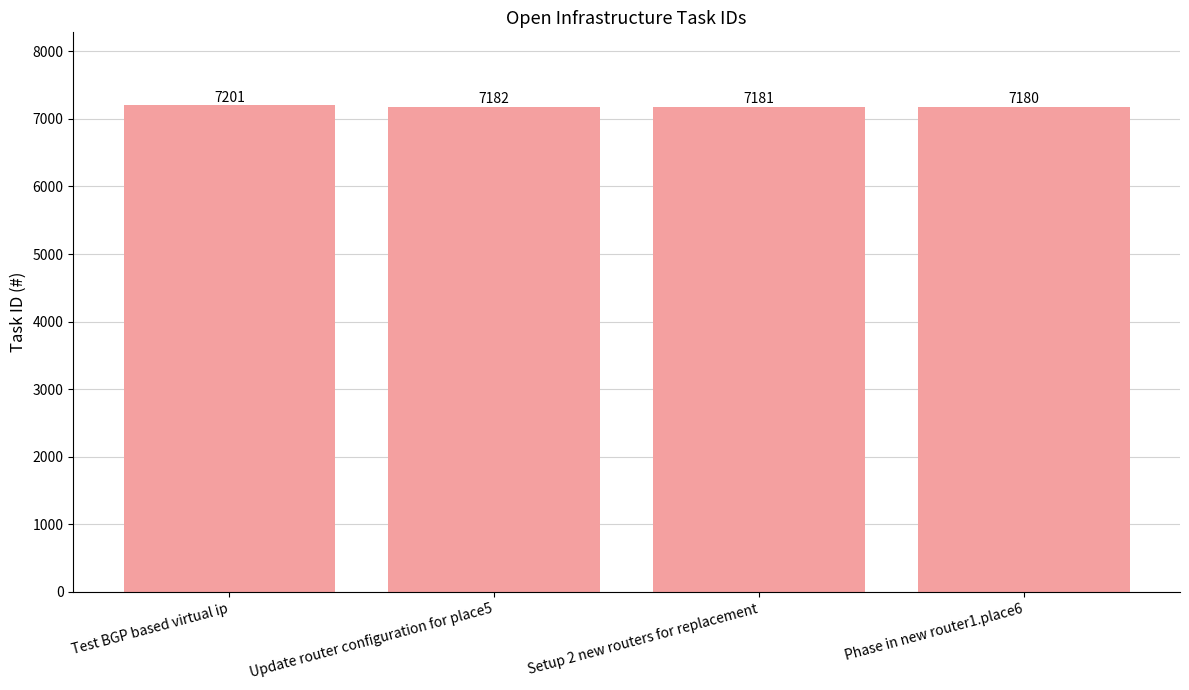

What is the ratio of the value at Setup 2 new routers for replacement to the value at Phase in new router1.place6?

1.0